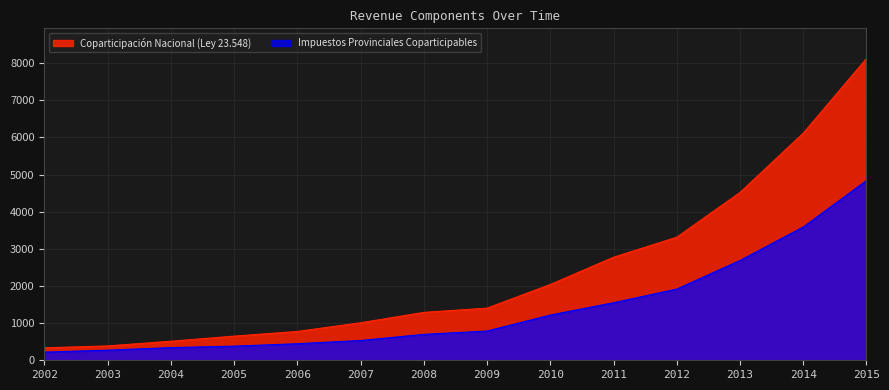

What is the value of the Impuestos Provinciales Coparticipables point at the 4th from the left?

380.2